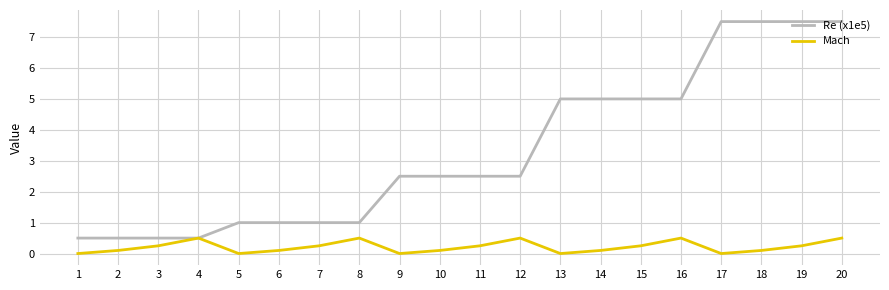

The value of Mach at 11 is 0.2. True or false?

True